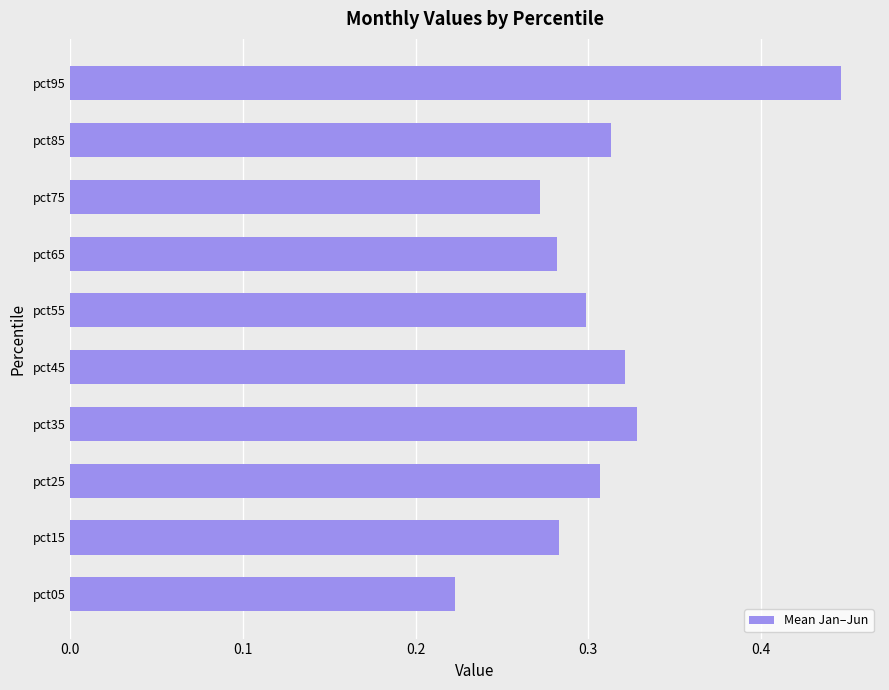

Count the number of data series in this chart.

1